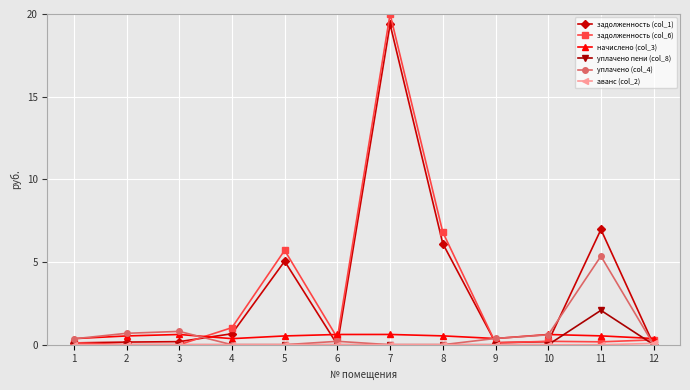

True or false: начислено (col_3) has more than 1 points higher than both neighbors.

True